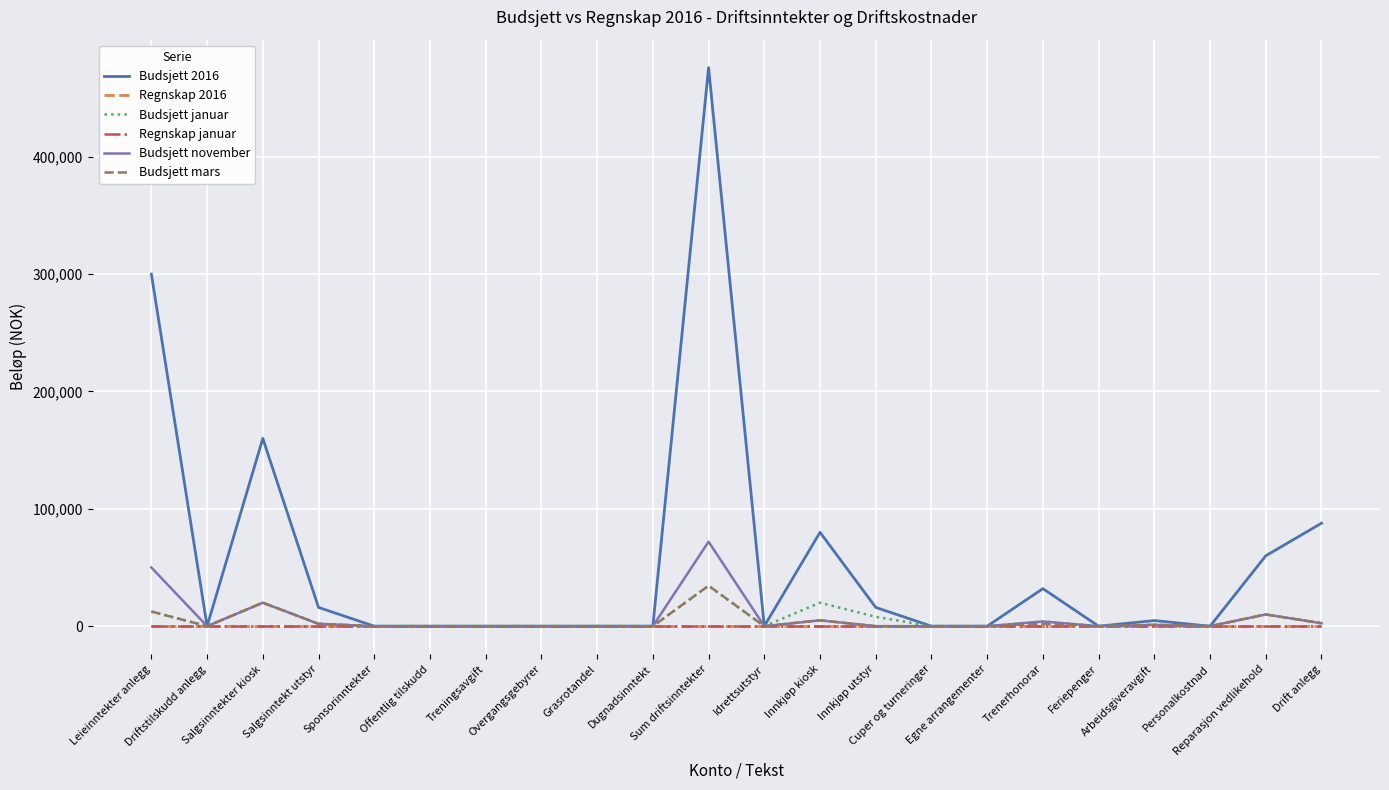

Between Trenerhonorar and Innkjøp kiosk, which is larger?

Innkjøp kiosk